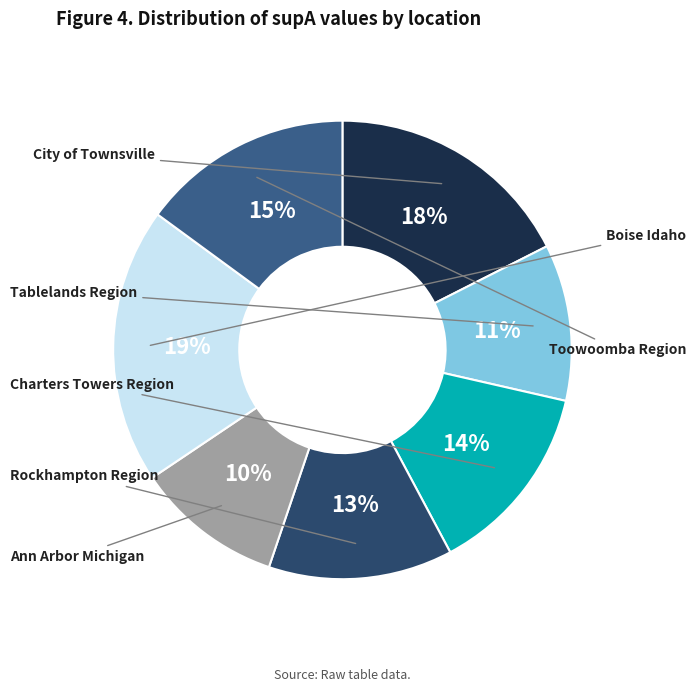

Rank the categories by value from highest to lowest.

Boise Idaho, City of Townsville, Toowoomba Region, Charters Towers Region, Rockhampton Region, Tablelands Region, Ann Arbor Michigan